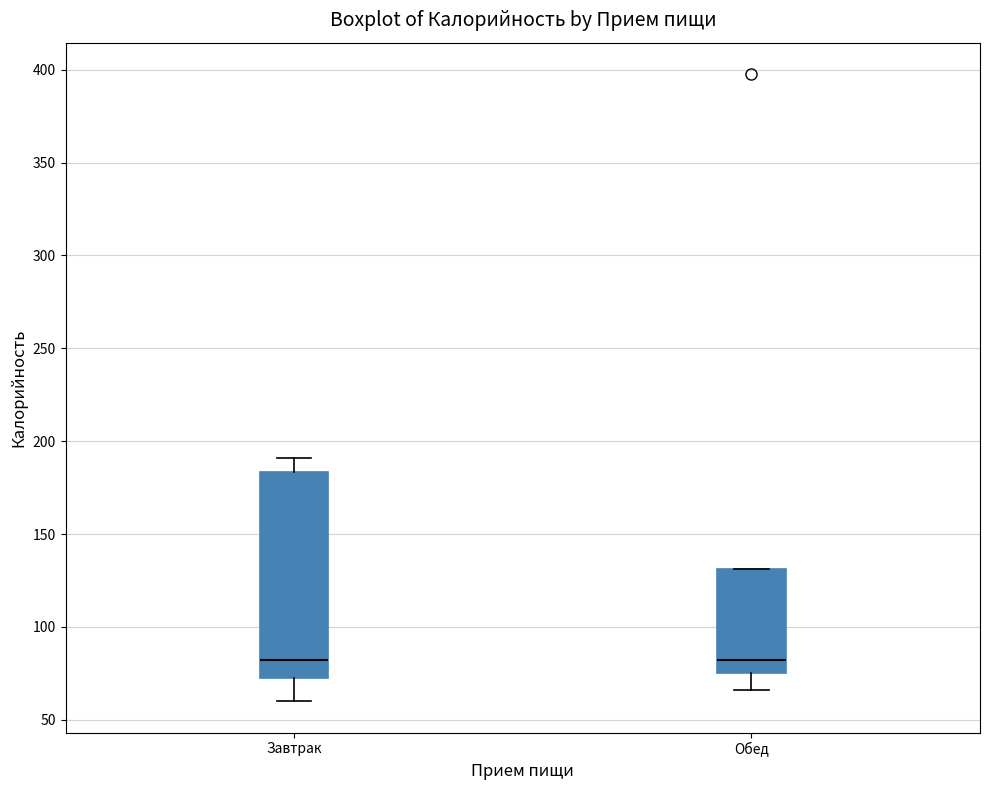

Reading left to right, read every box against the y-axis: the position of its median line, the range the box covers, and the ends of its whiskers. The values are not printed on the chart, so give them approximately, as read against the axis.

Завтрак: median 80, box 70 to 185, whiskers 60 to 190
Обед: median 80, box 75 to 130, whiskers 65 to 130